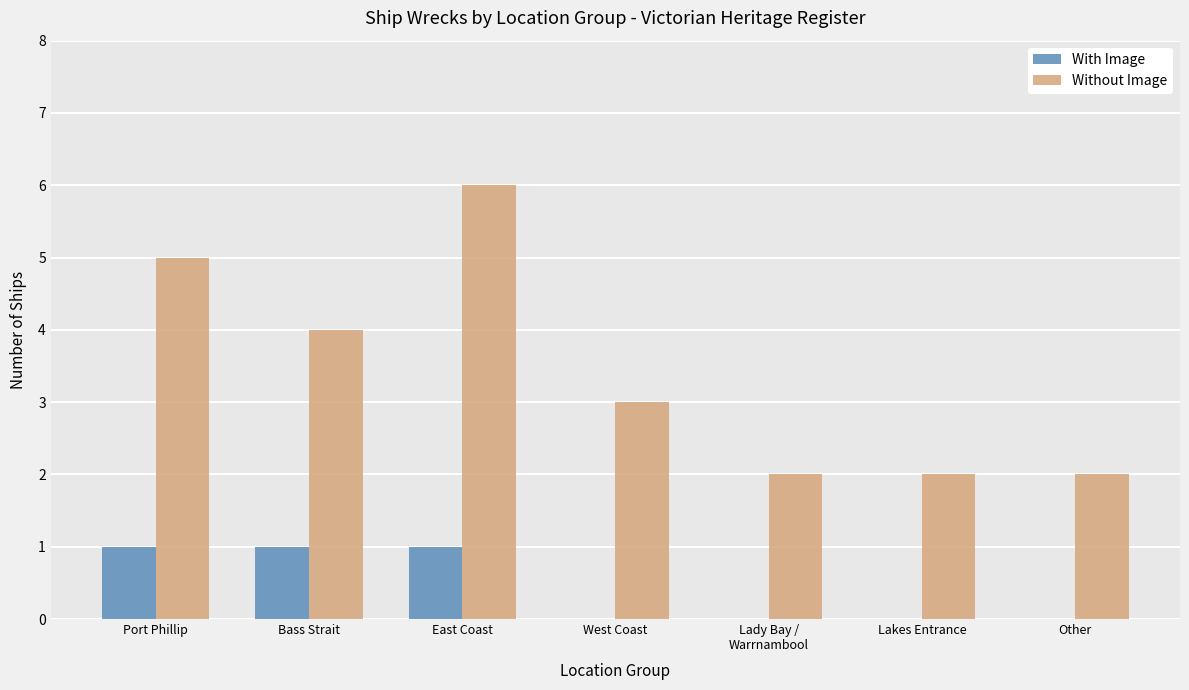

How many groups of bars are there?

7